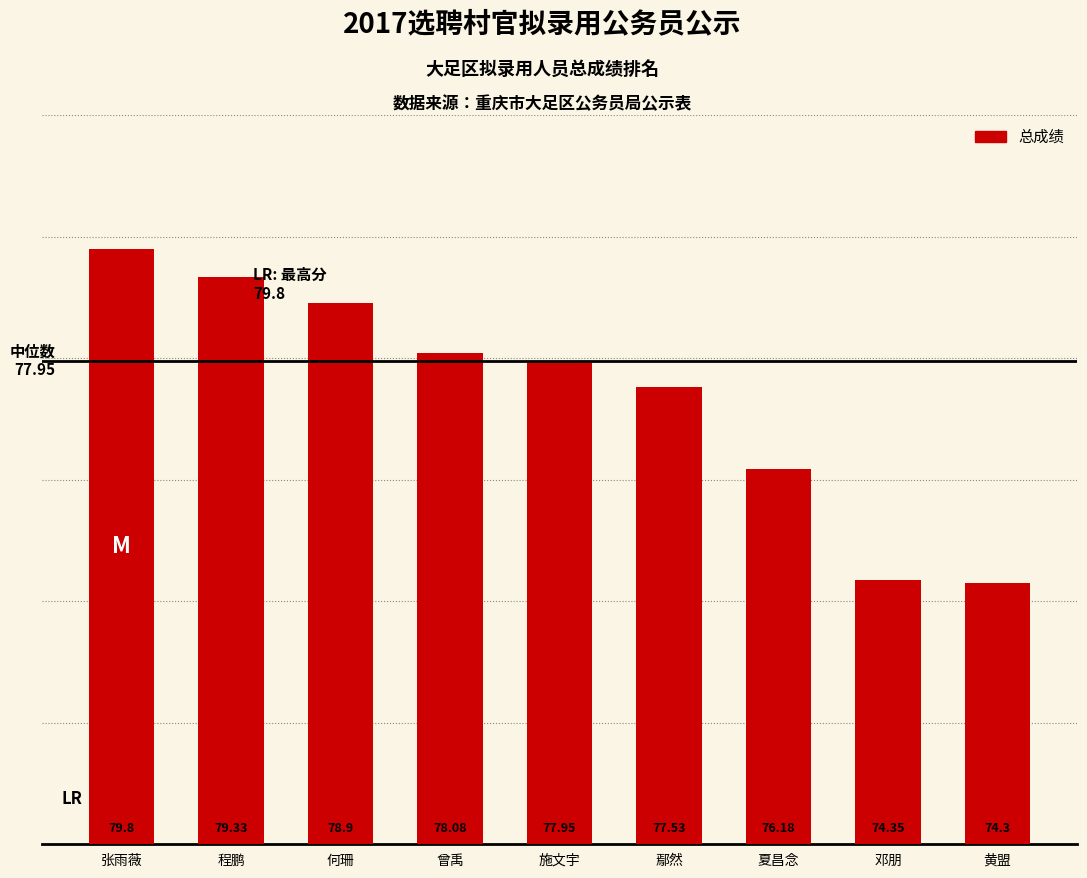

Read the value at 程鹏.

79.3